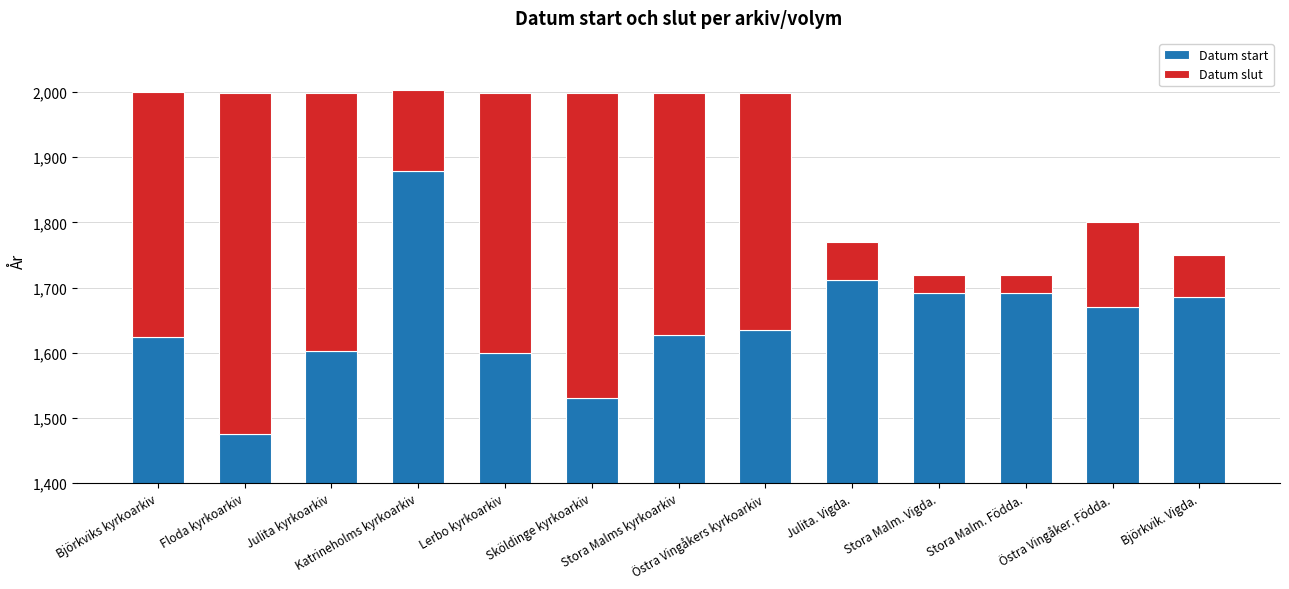

Where does the Datum slut series first go above 364?

Björkviks kyrkoarkiv